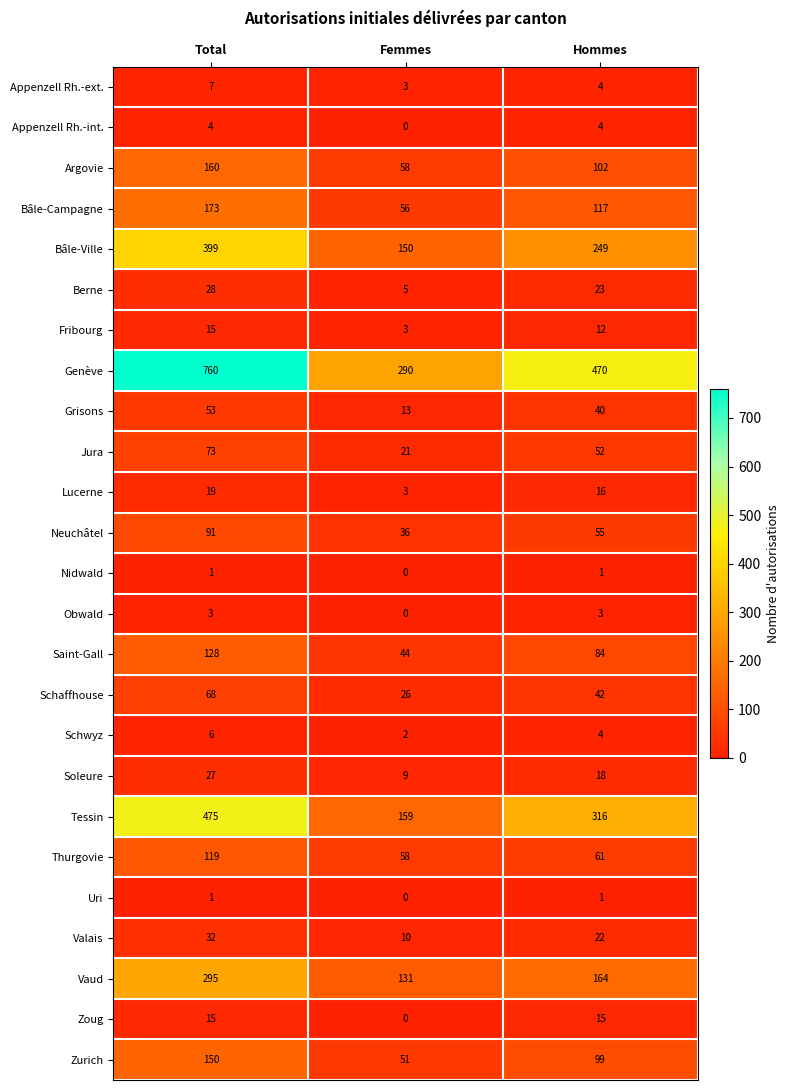

What is the difference between the Neuchâtel values at Total and Hommes?

36